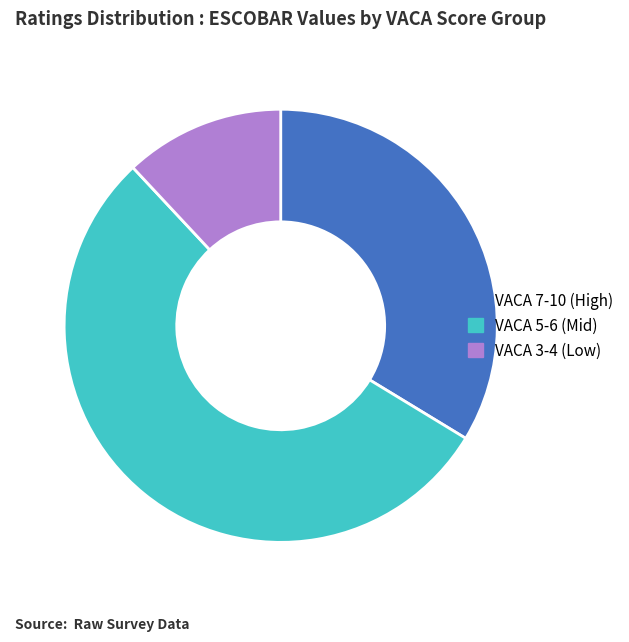

How many slices are in this pie chart?

3